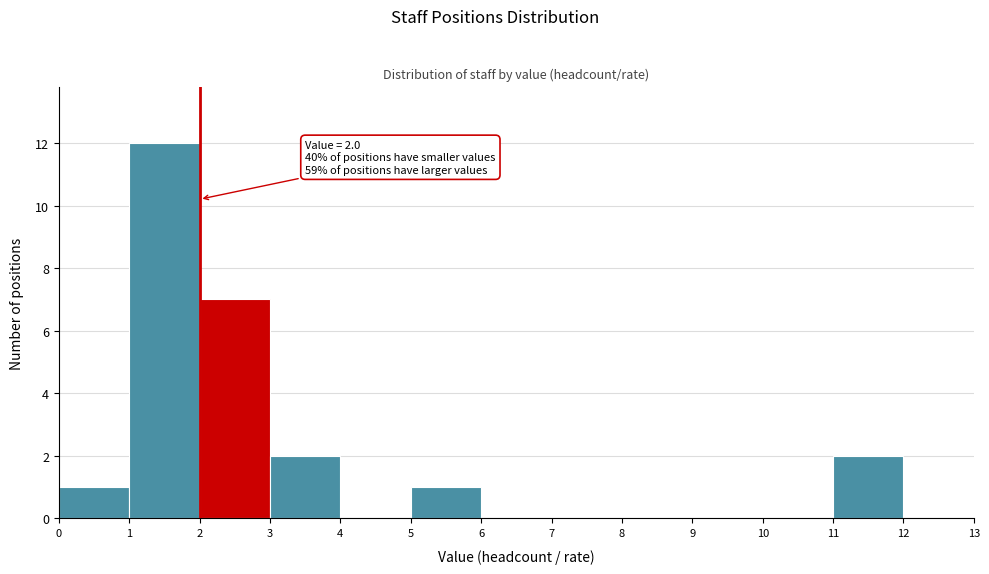

Over which range of the x-axis is the bar tallest?

1 to 2